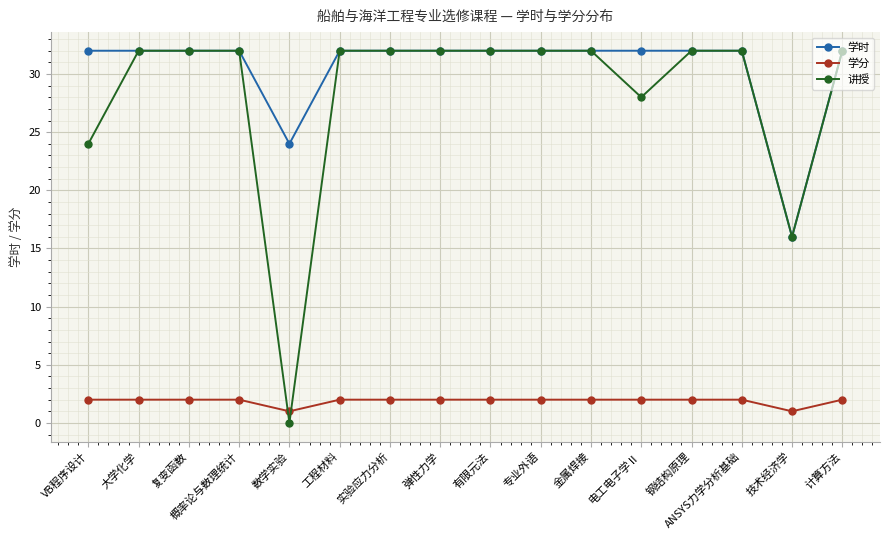

What is the difference between the second highest and minimum values in the 学分 series?

1